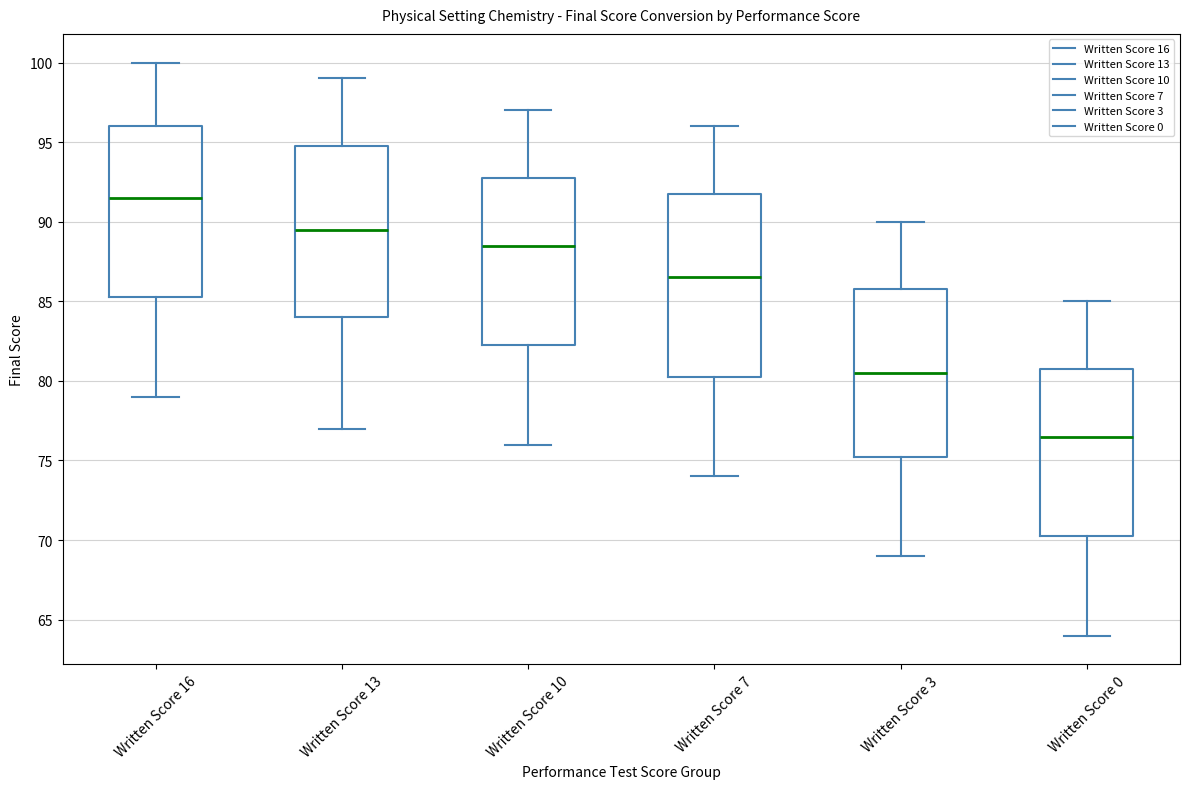

Which box is the tallest, from its lower edge to its upper edge?

Written Score 7